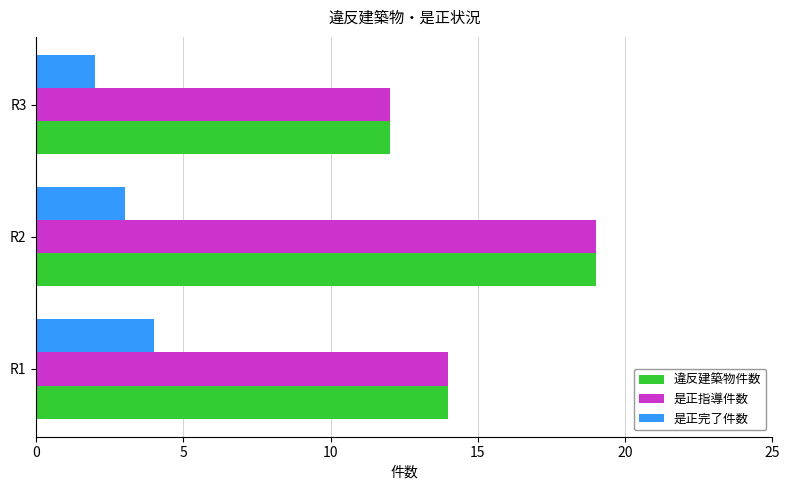

What is the sum of all 是正完了件数 values?

9